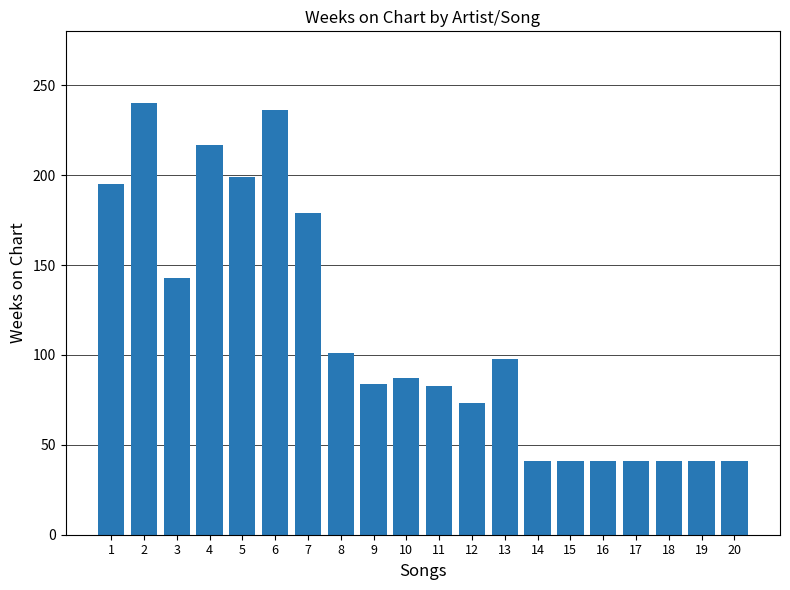

Between 17 and 7, which is larger?

7